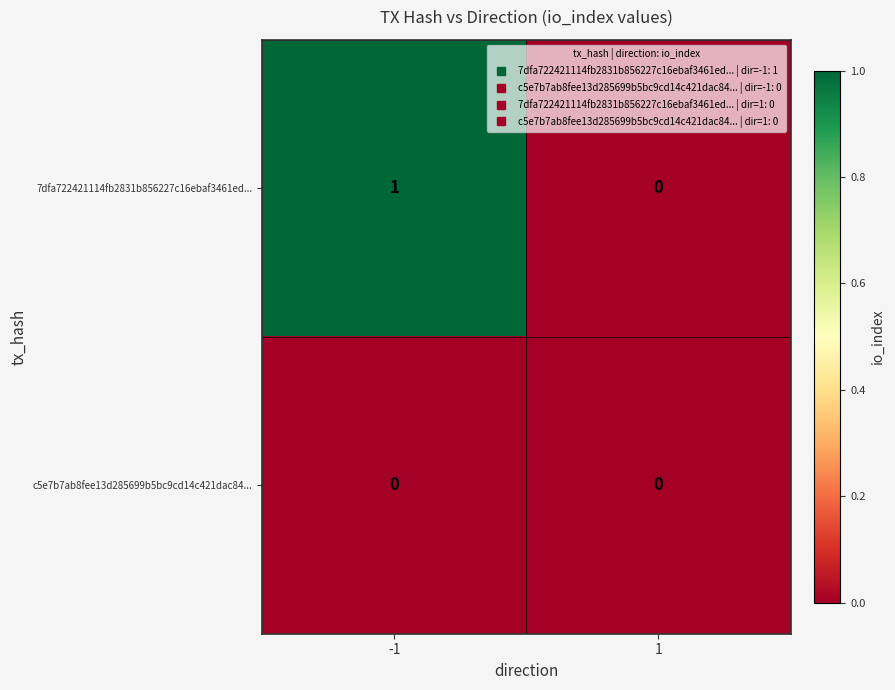

Count the number of data series in this chart.

2